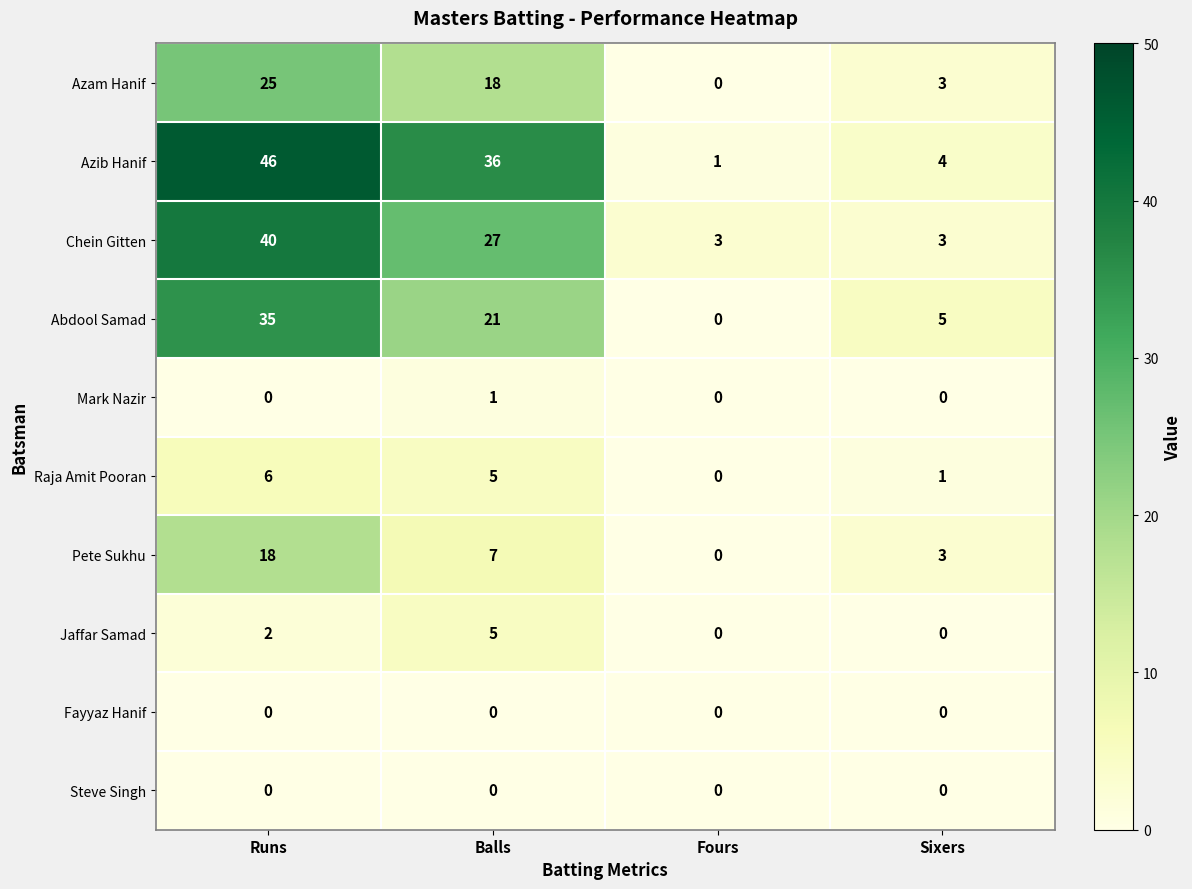

Which label corresponds to the largest value in the chart?

Runs